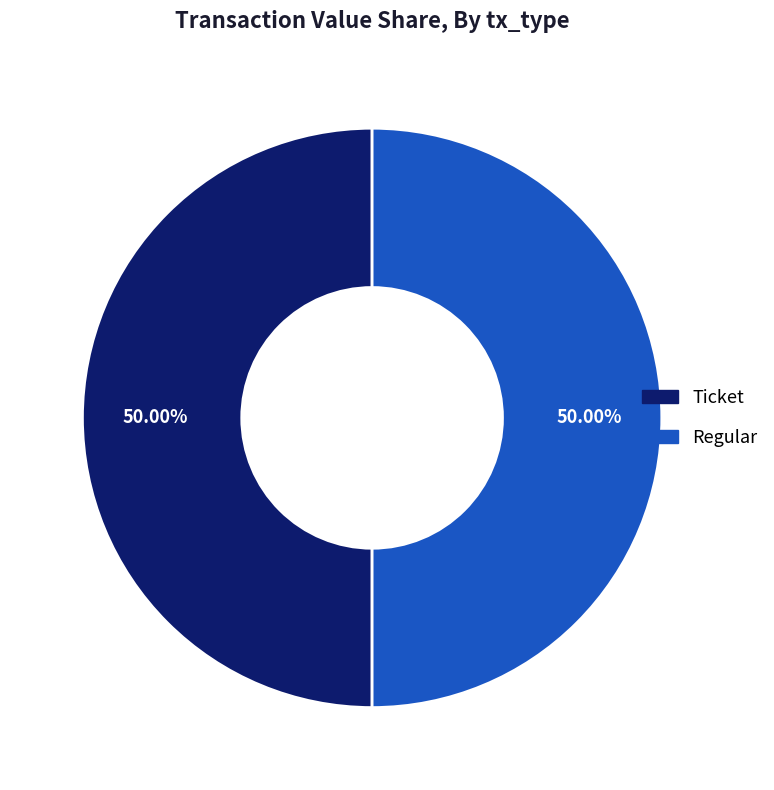

Approximately how many times larger is the value at Regular compared to Ticket?

1.0